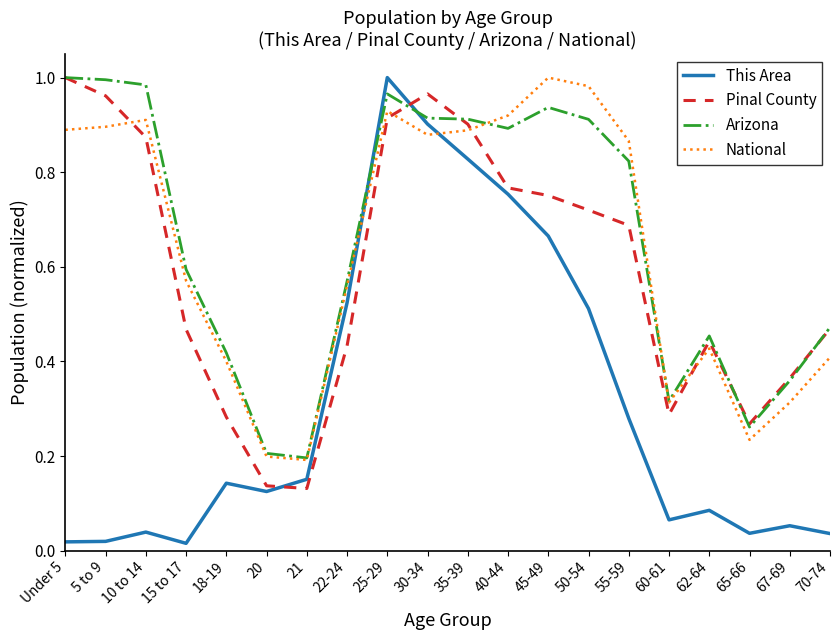

Between Under 5 and 10 to 14, which series saw the biggest shift?

Pinal County